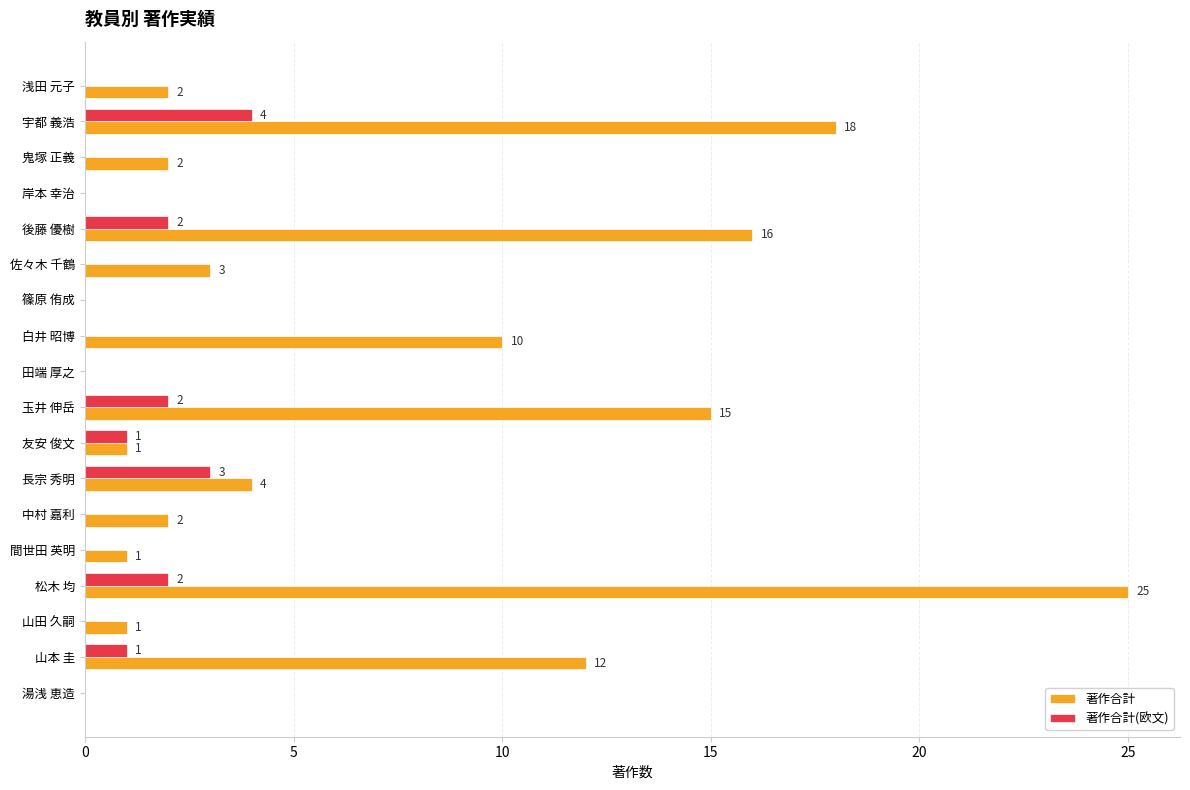

The 著作合計(欧文) series shows 1 at 山本 圭. True or false?

True